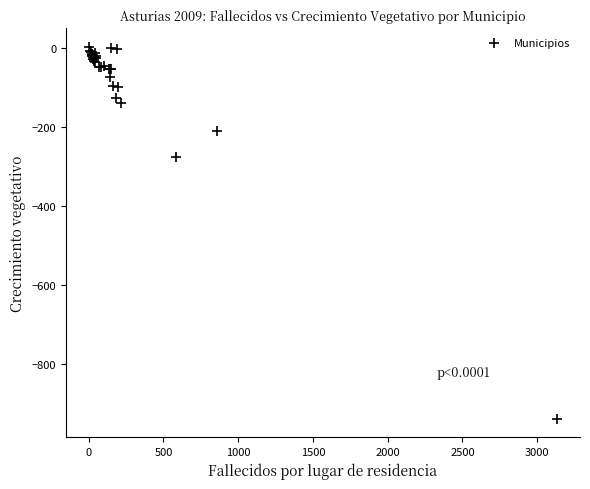

What Y value in the scatter plot is closest to -467?

-277